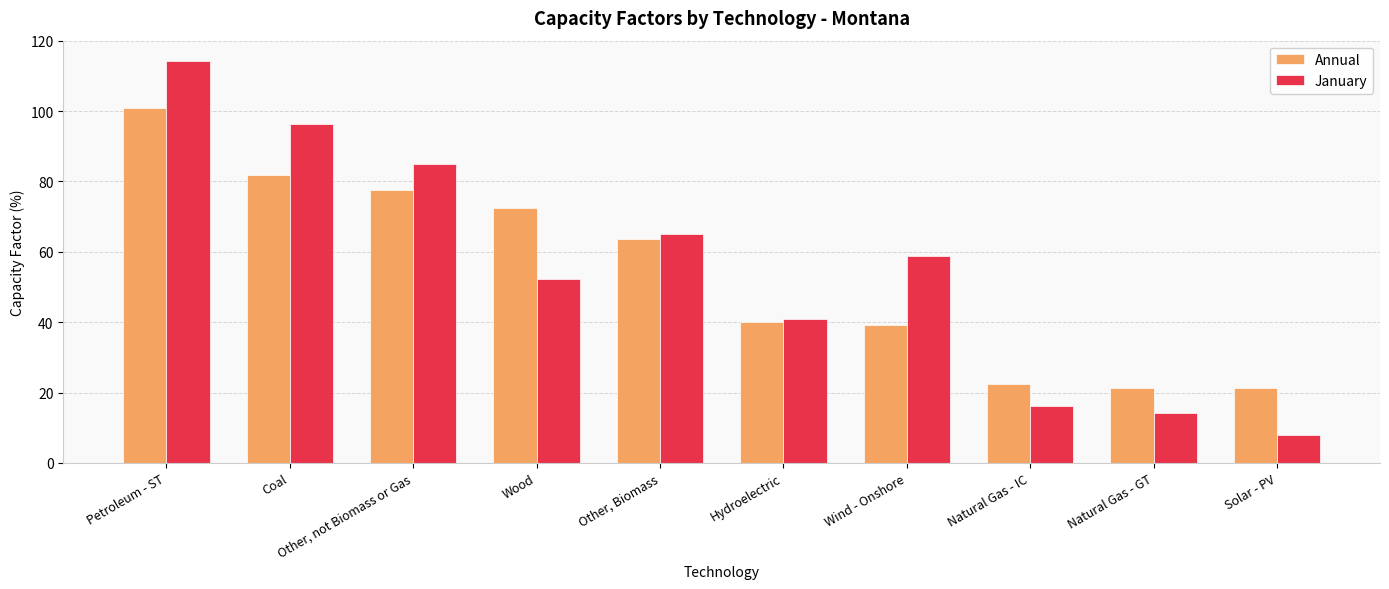

Is it true that January equals 42.7 at Coal?

False